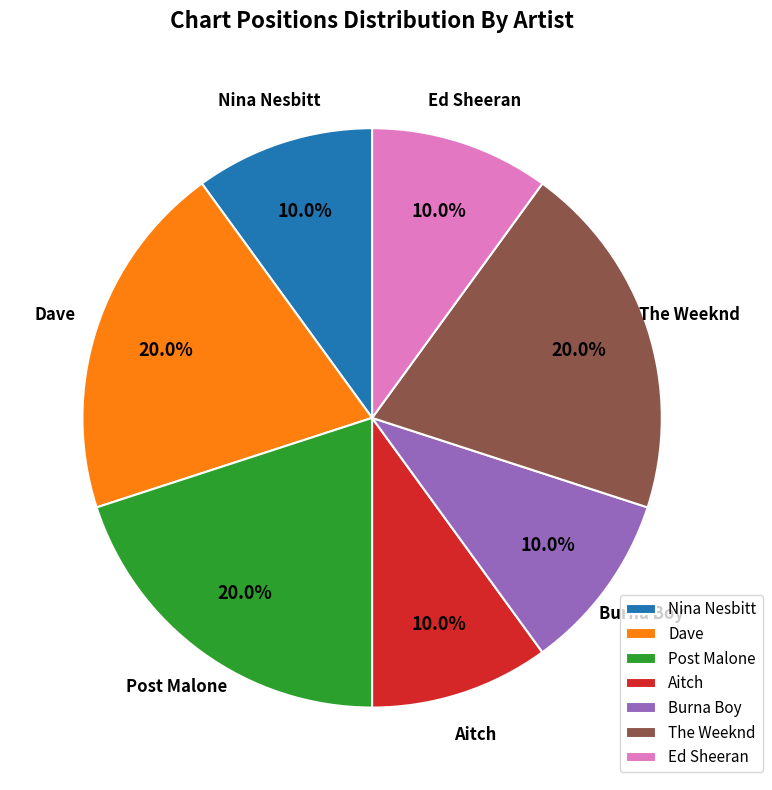

To the nearest percent, what is the combined percentage of The Weeknd and Post Malone?

40%